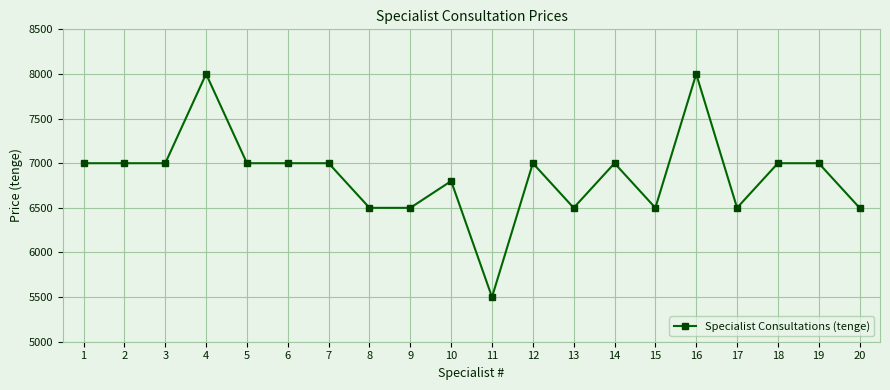

What is the value of the 8th point from the left?

6500